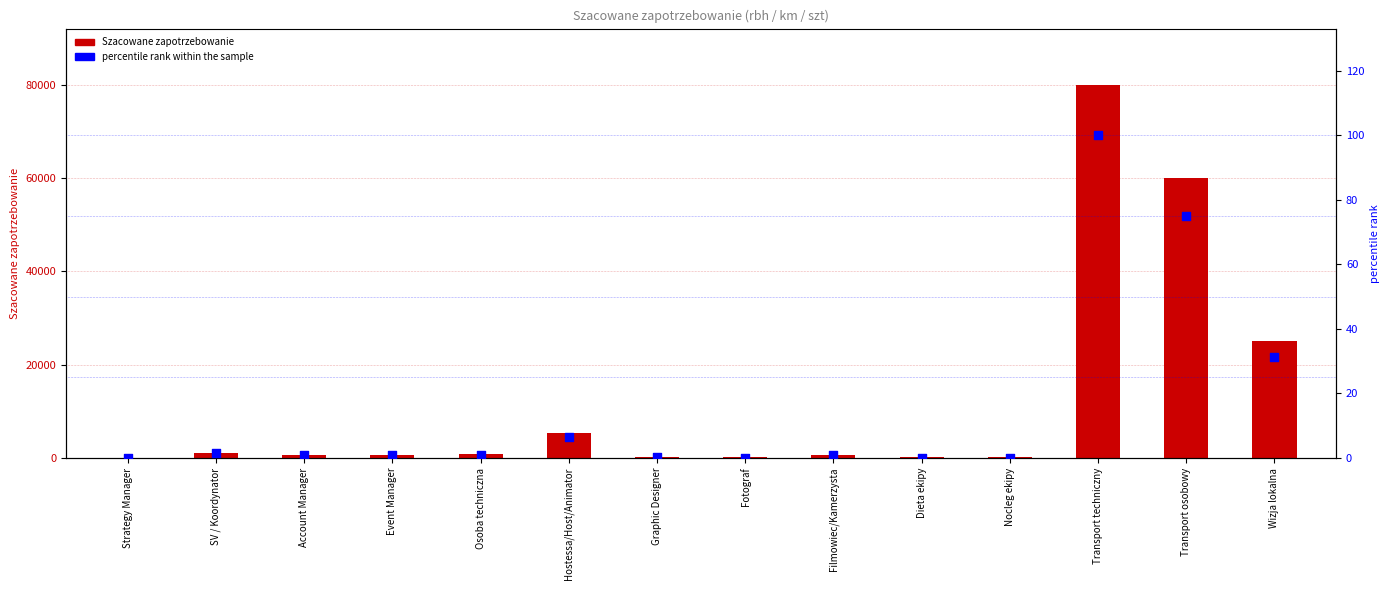

Which series contains the lowest Y value?

percentile rank within the sample